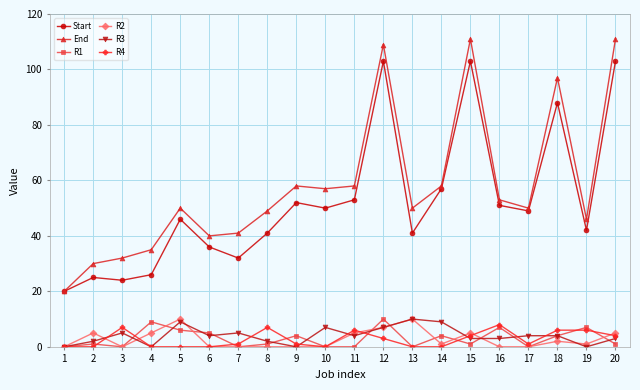

True or false: R1 has more than 2 points higher than both neighbors.

True